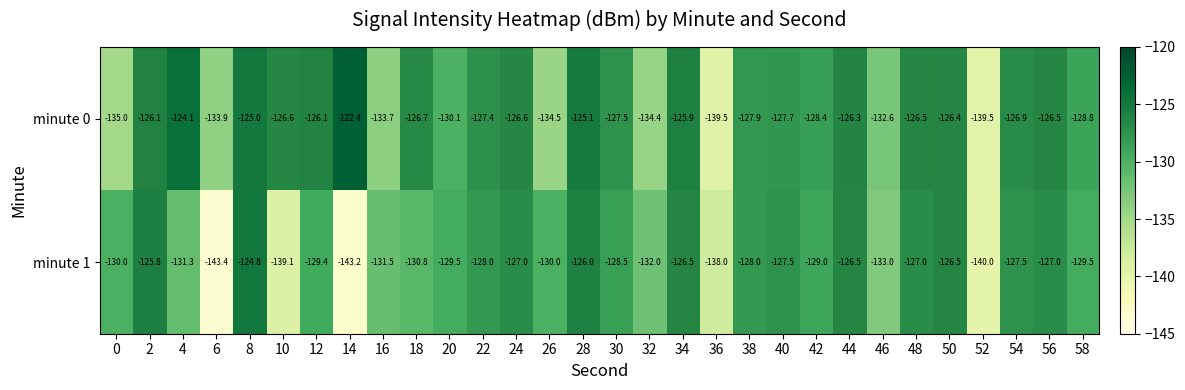

How many data points in minute 0 are above -126?

5